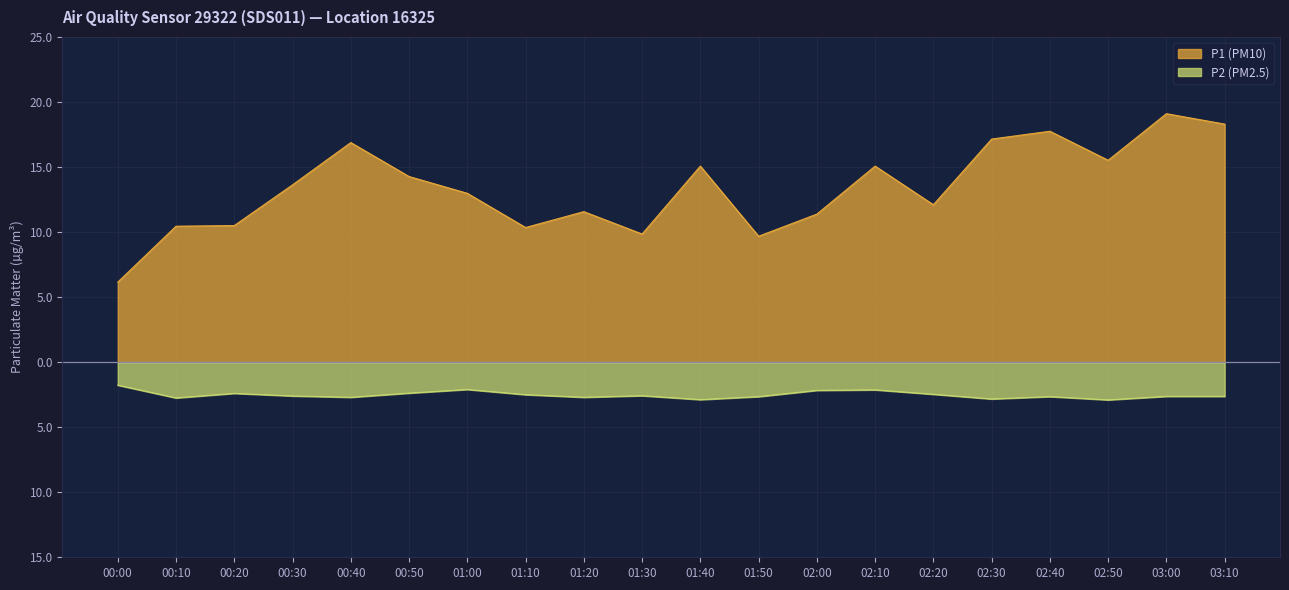

True or false: P1 (PM10) and P2 (PM2.5) intersect in this chart.

False